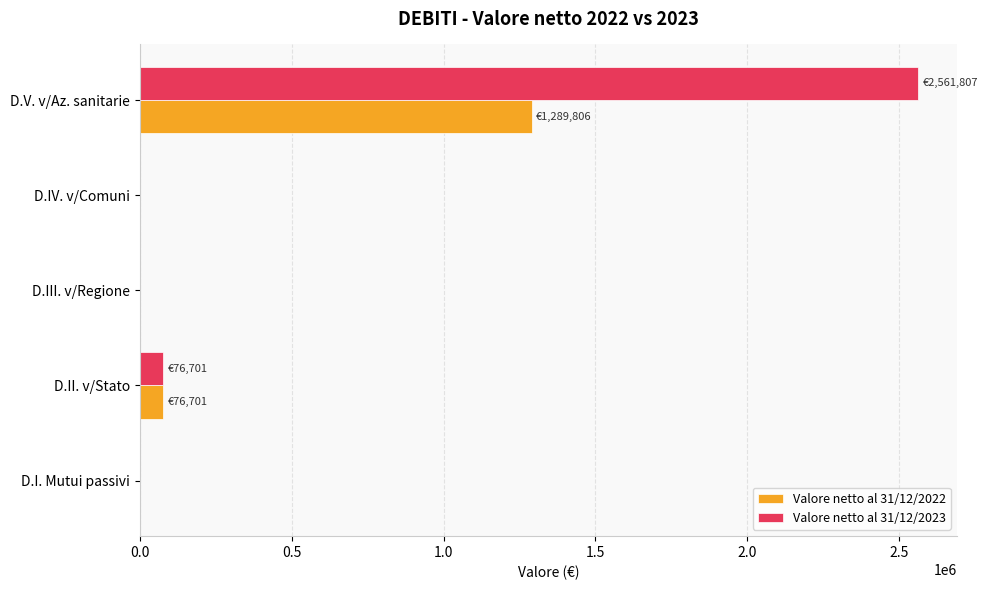

What is the maximum value for Valore netto al 31/12/2022?

1289806